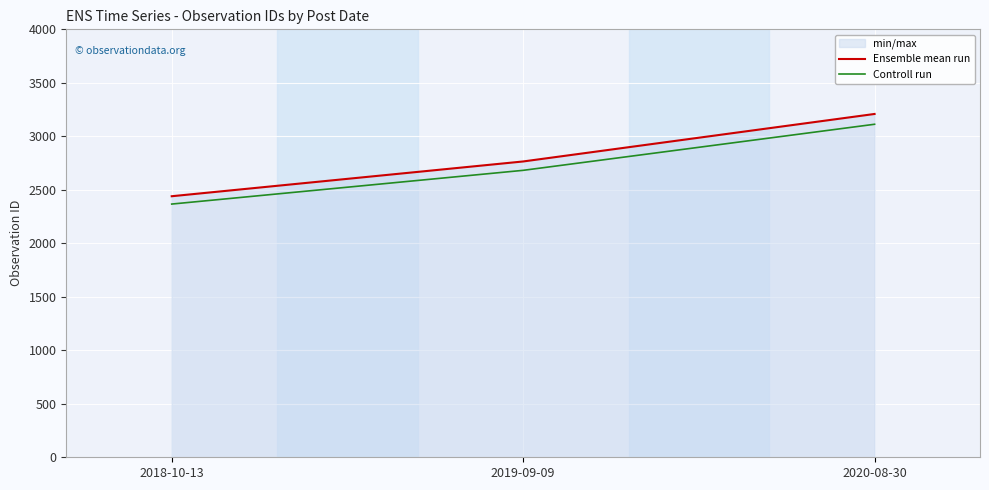

Does the chart display data point markers on the line(s)?

No